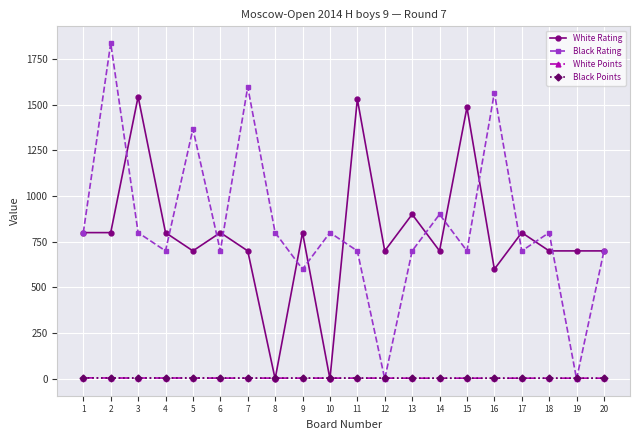

How many distinct data groups are displayed?

4